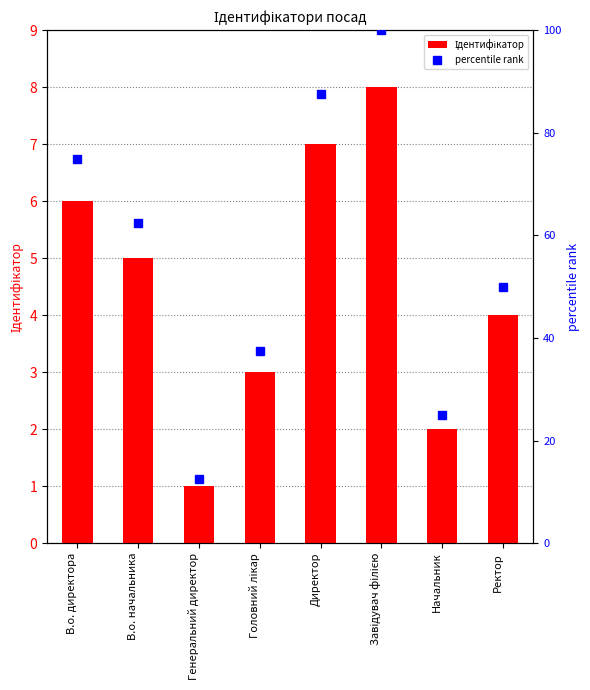

List the labels in order of Ідентифікатор value, smallest first.

Генеральний директор, Начальник, Головний лікар, Ректор, В.о. начальника, В.о. директора, Директор, Завідувач філією